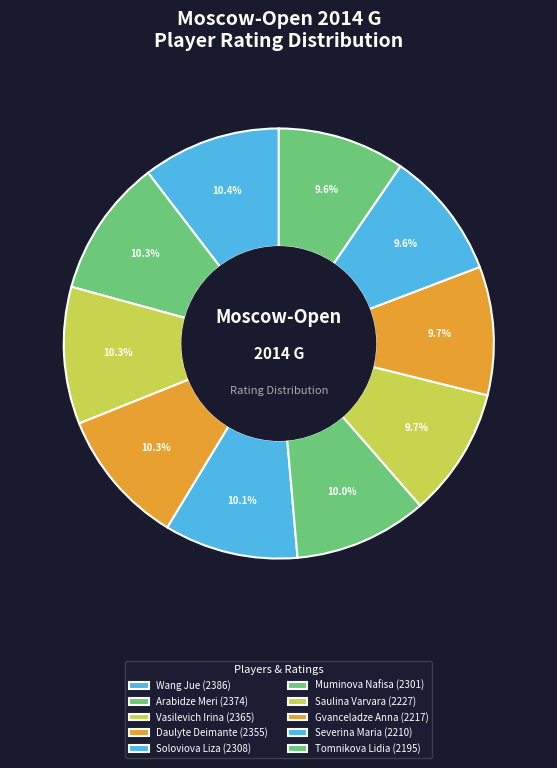

What is the ratio of the value at Muminova Nafisa to the value at Tomnikova Lidia?

1.0